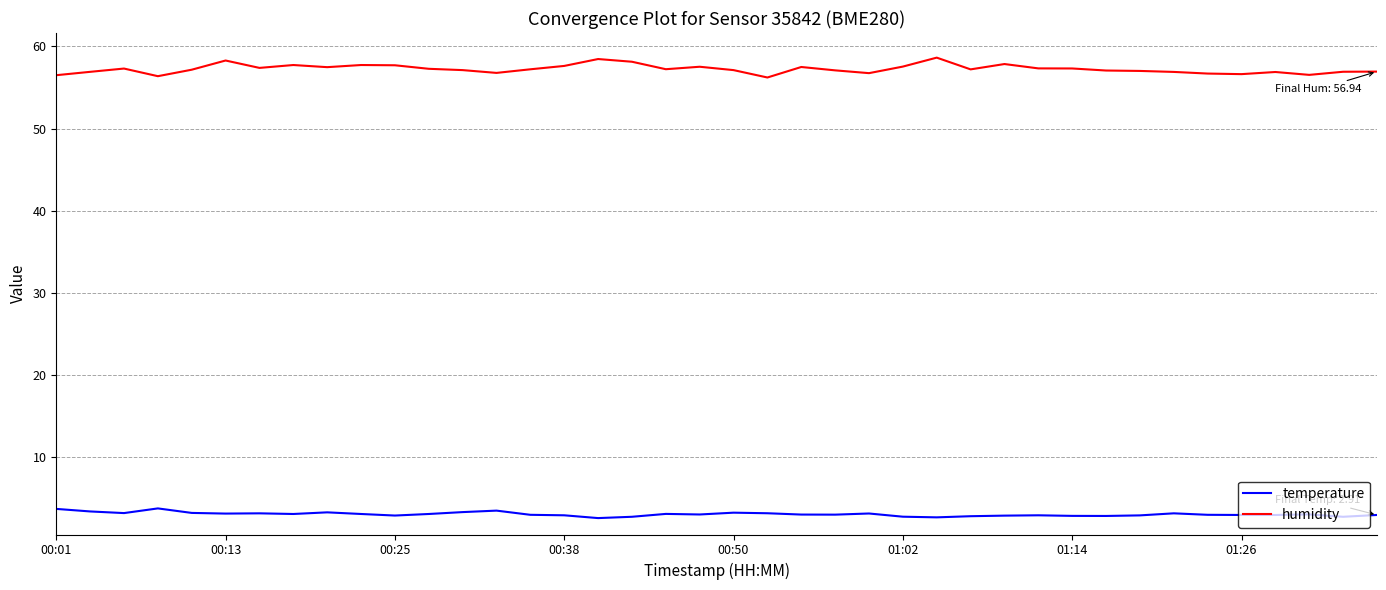

Which series has the largest total across all categories?

humidity